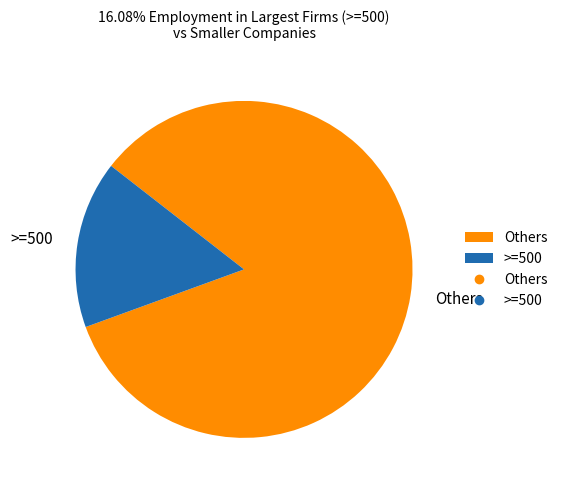

Is it true that >=500 is 16% of the pie?

True